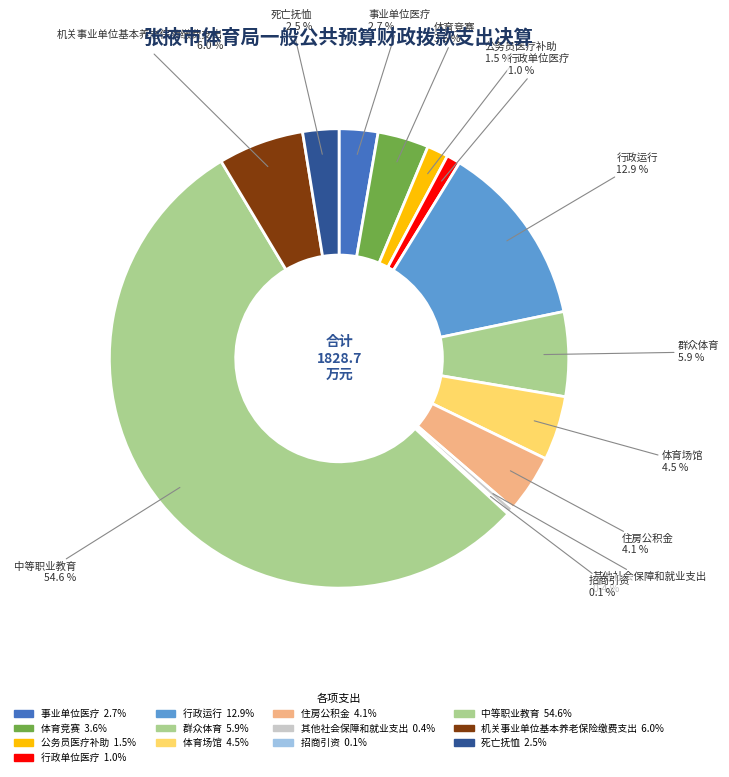

What is the majority slice?

中等职业教育